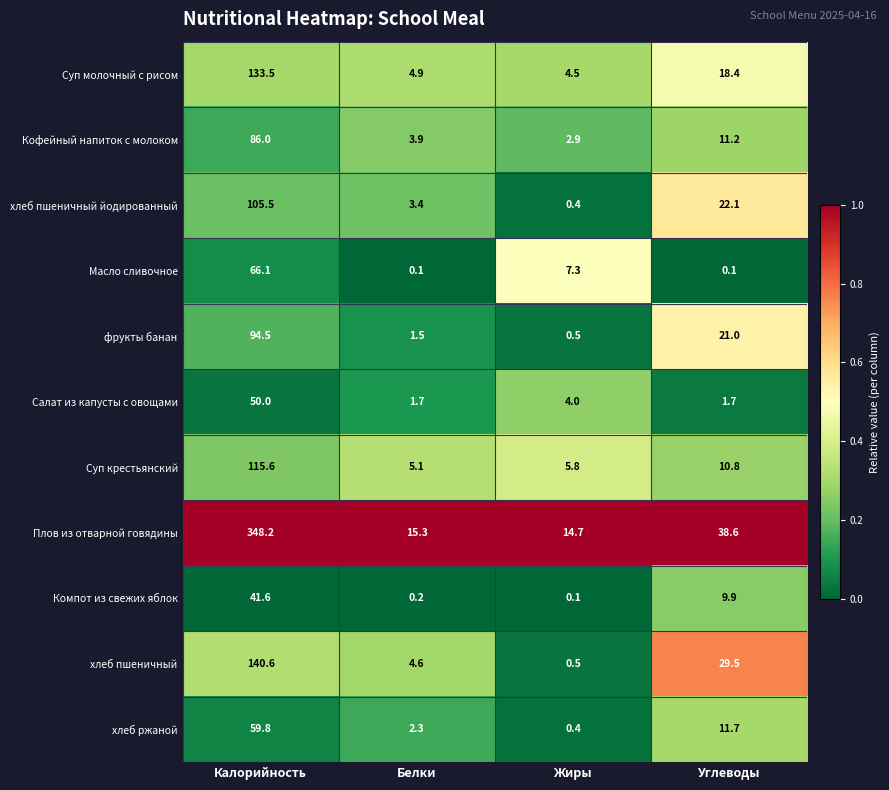

At which label does хлеб ржаной first exceed 11?

Калорийность